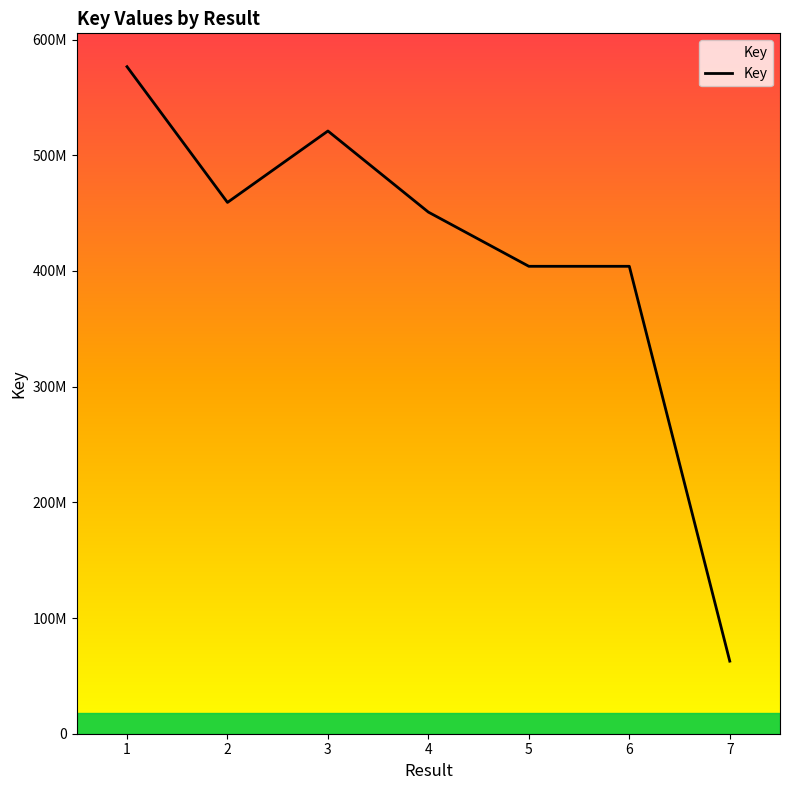

Which label corresponds to the largest value in the chart?

1